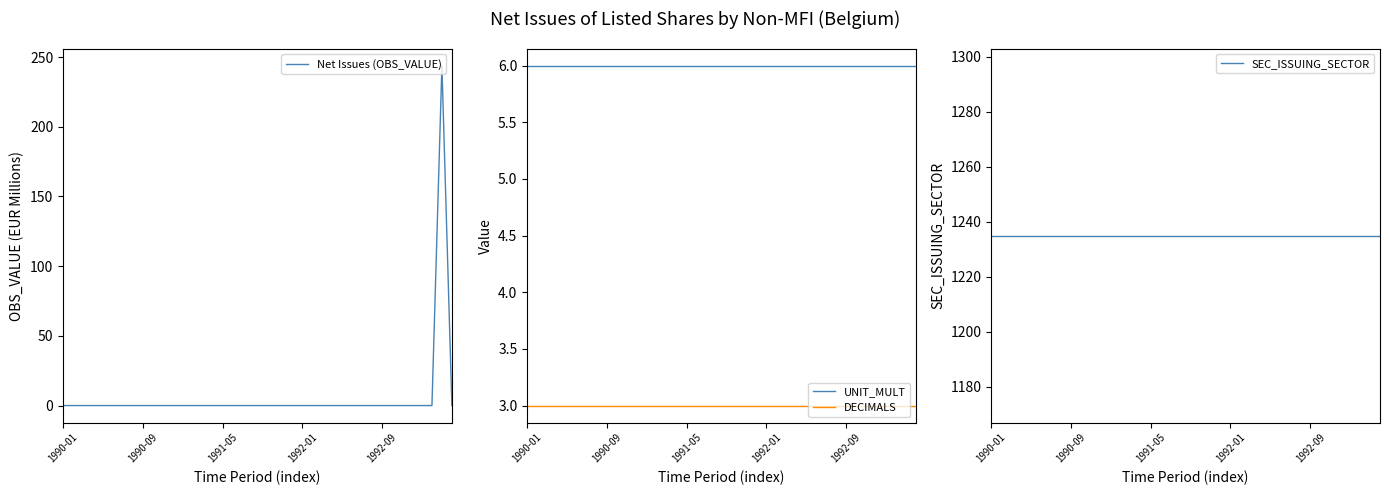

Is this an area chart (filled region under the line)?

No